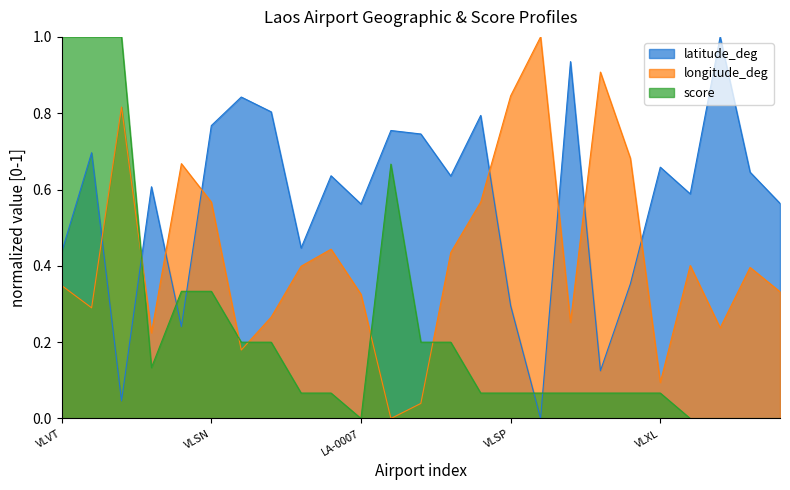

How many values in score are above zero?

20